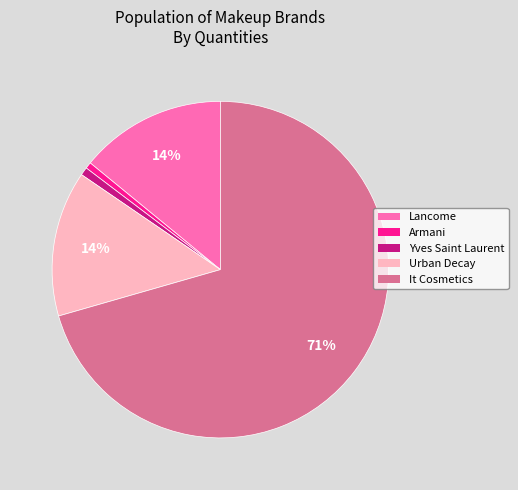

To the nearest percent, what percentage of the pie is Lancome?

14%